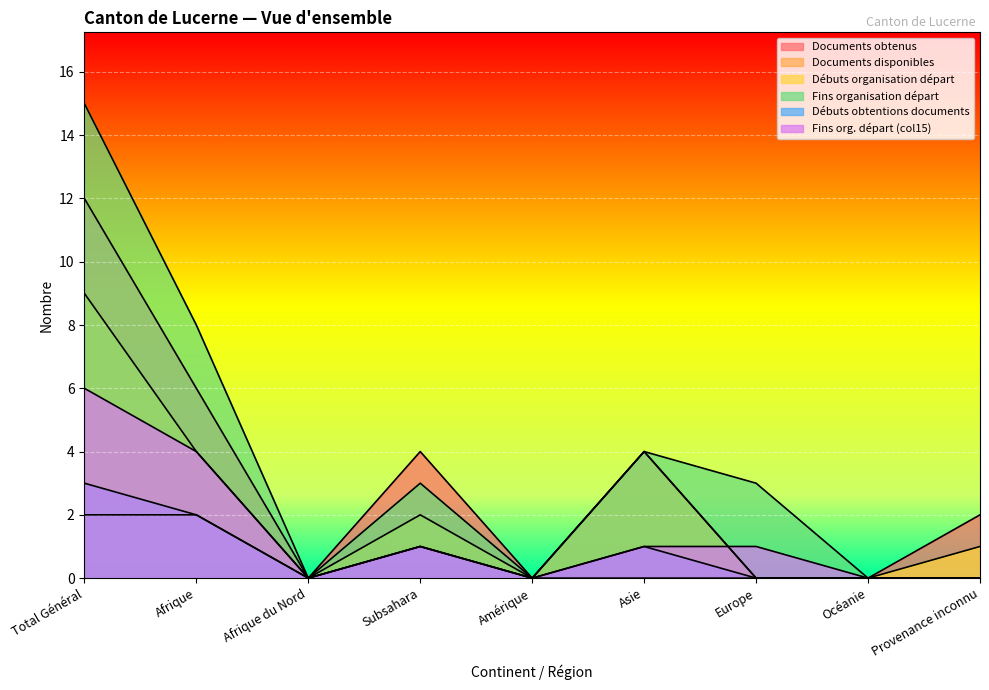

At how many categories does at least one series exceed 7?

2